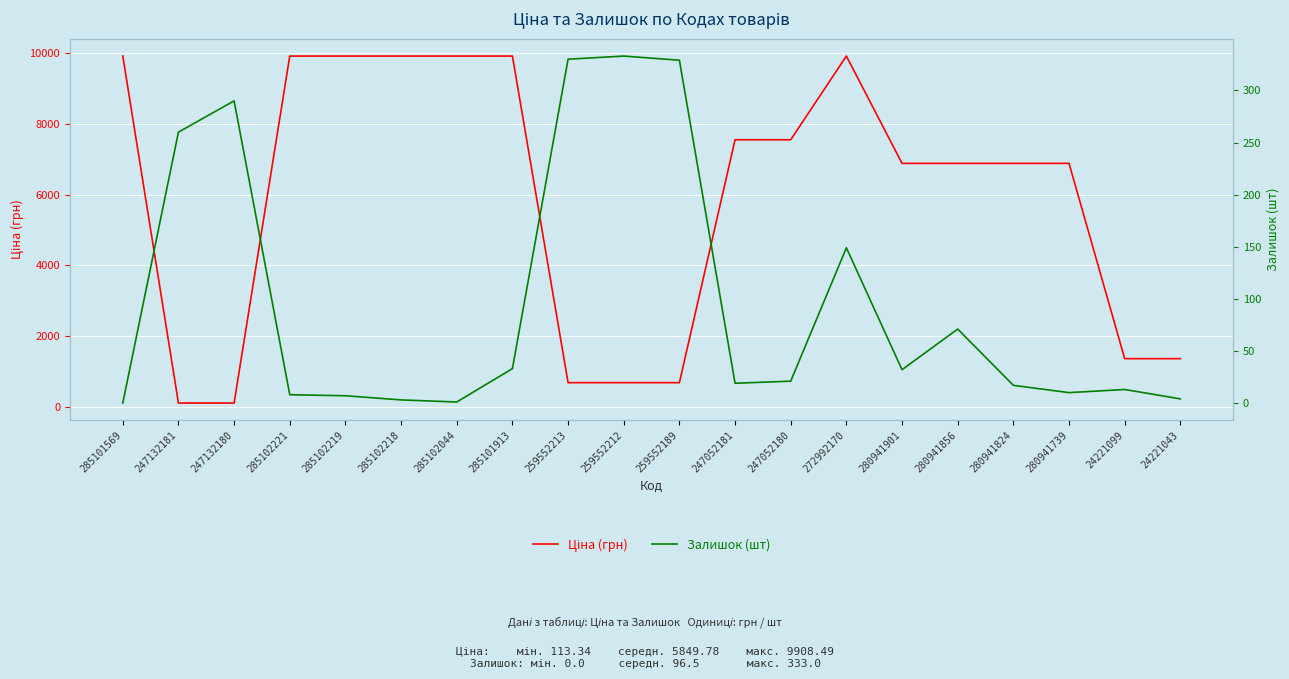

Is the value of Ціна (грн) at 280941901 greater than the value of Залишок (шт) at 272992170?

Yes